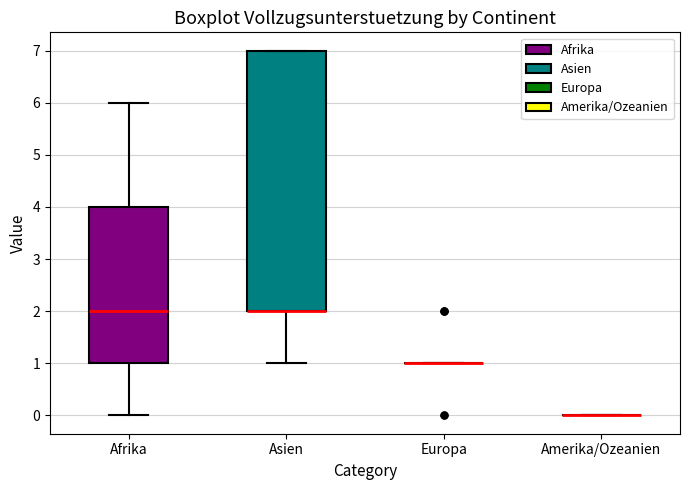

Which box is the tallest, from its lower edge to its upper edge?

Asien